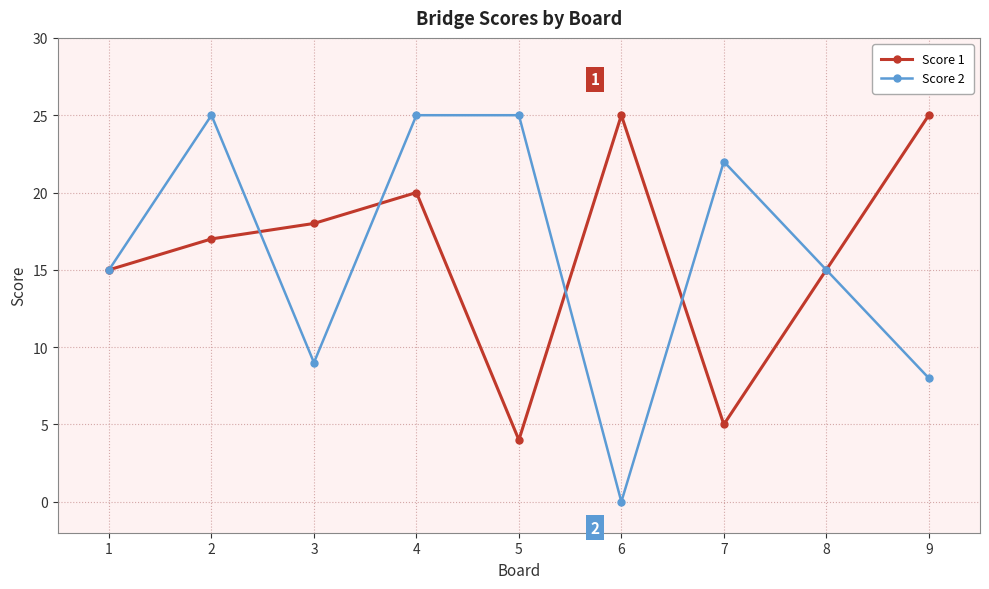

How many values in the Score 1 series are below 17?

4